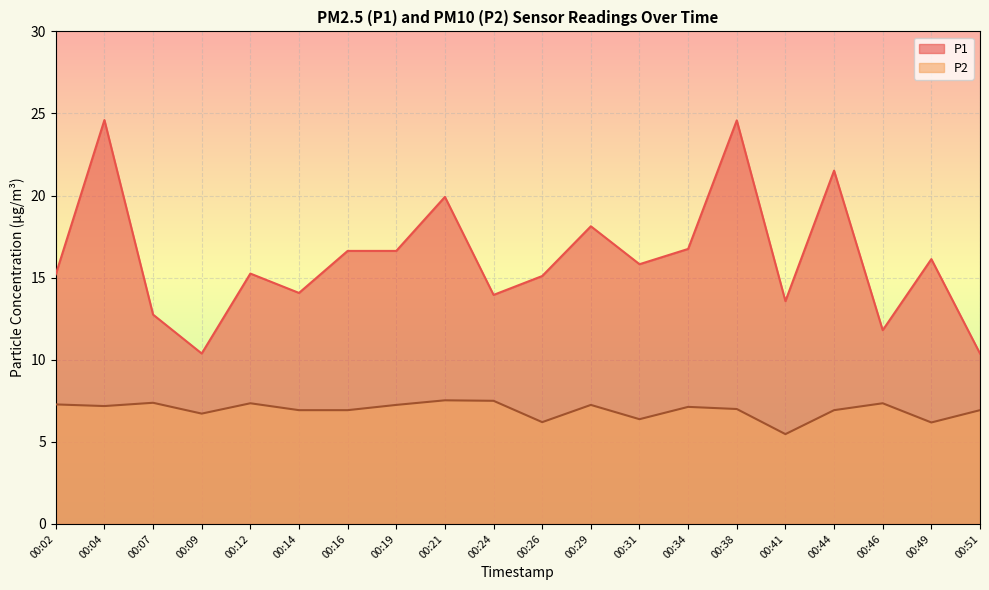

The value of P2 at 00:12 is 4.9. True or false?

False